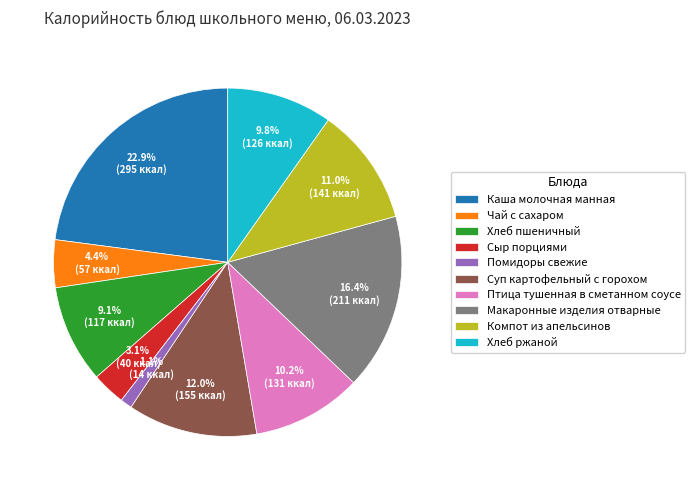

To the nearest percent, what is the average slice percentage?

10%